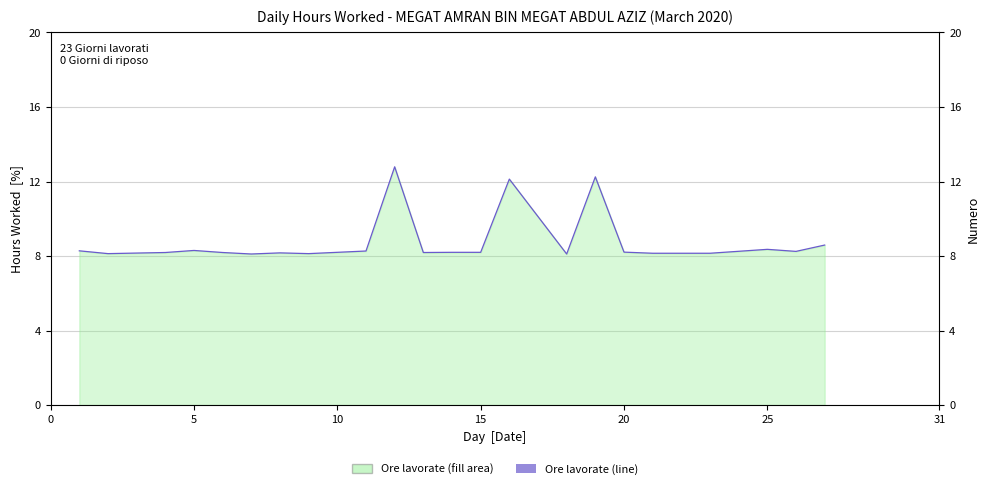

What is the maximum value shown in the chart?

12.8